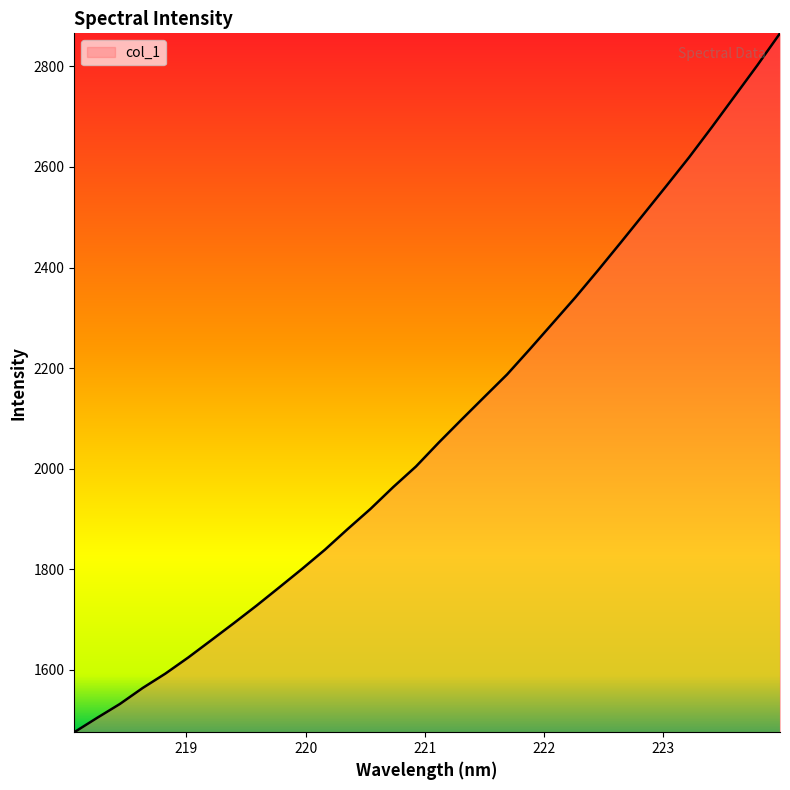

What is the difference between the maximum and minimum values?

1389.7